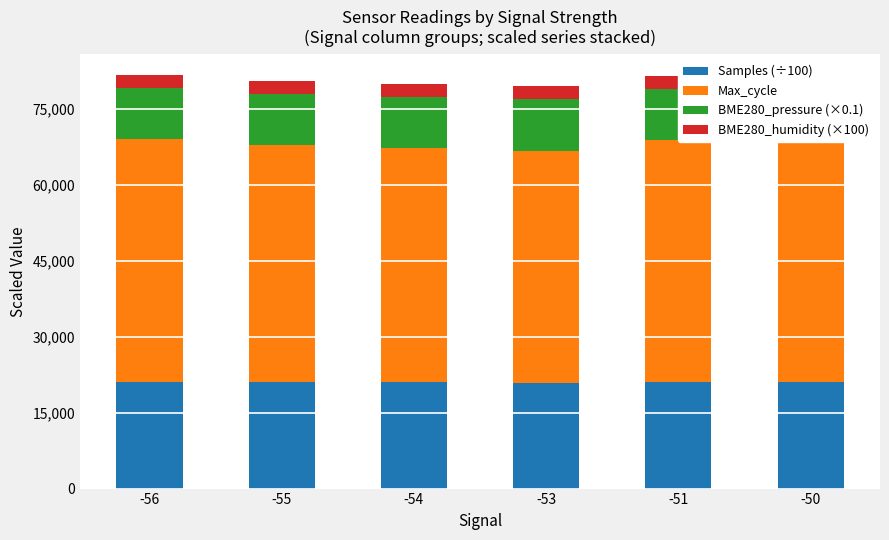

Reading right to left, what are all the values shown in this chart?

Samples (÷100): 21010.8	21073.6	20931.1	21051.7	20974.7	21064.5
Max_cycle: 47450.0	47726.0	45860.0	46225.0	46887.0	47940.0
BME280_pressure (×0.1): 10158.7	10159.1	10158.1	10158.6	10157.7	10157.8
BME280_humidity (×100): 2604.0	2624.0	2570.0	2593.0	2620.0	2635.0